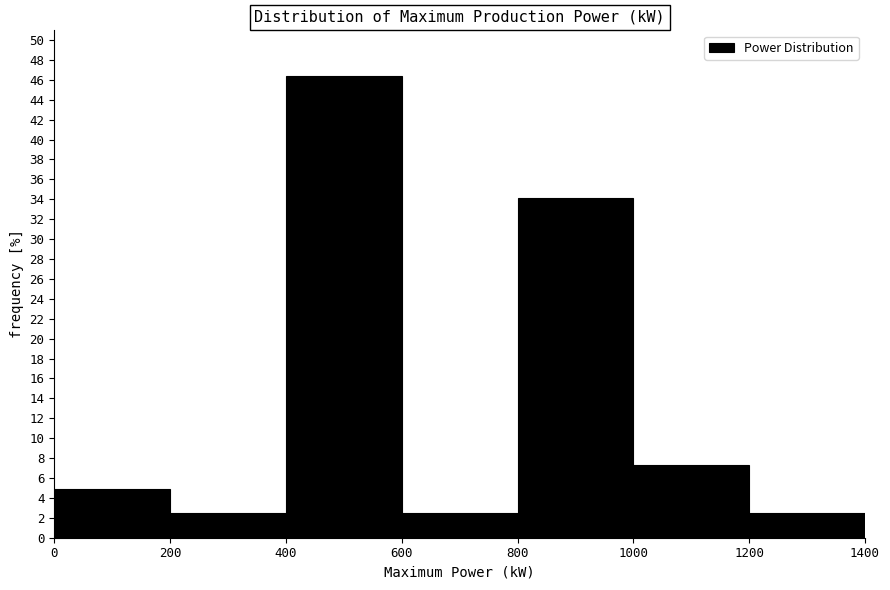

Reading left to right, transcribe this chart: for each bar, give the range it covers on the x-axis and its height. The values are not printed on the chart, so give them approximately, as read against the axis.

0 to 200: 4.8
200 to 400: 2.4
400 to 600: 46.4
600 to 800: 2.4
800 to 1000: 34.2
1000 to 1200: 7.4
1200 to 1400: 2.4